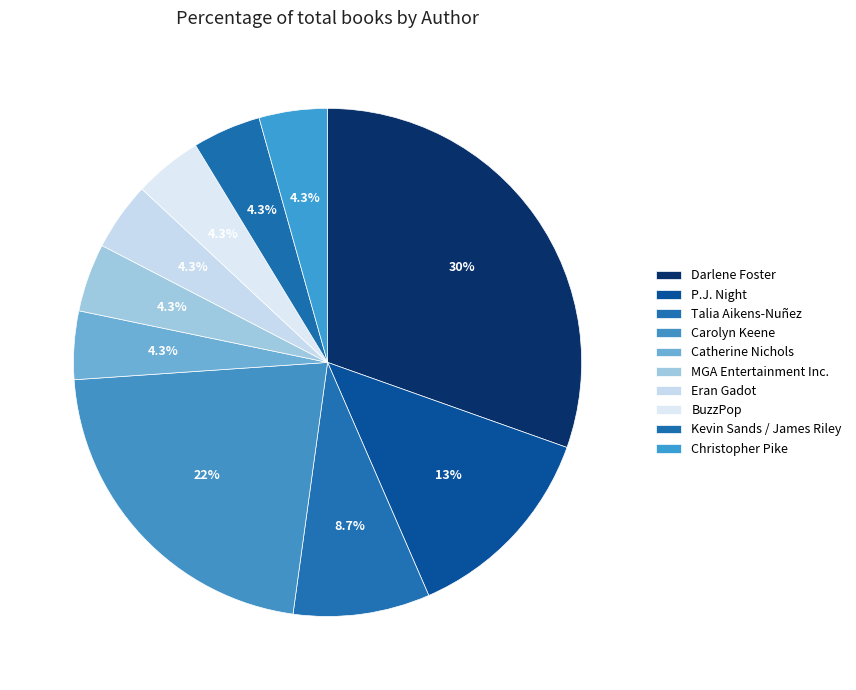

To the nearest percent, what percentage of the pie is P.J. Night?

13%